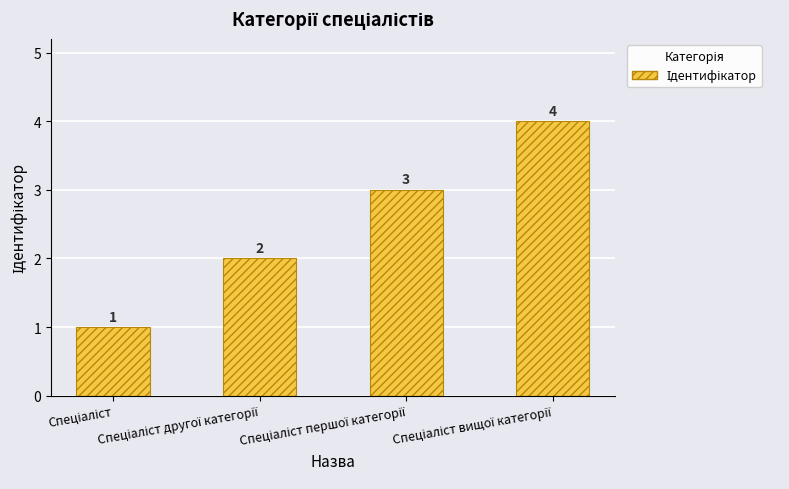

Count the number of categories in the chart.

4